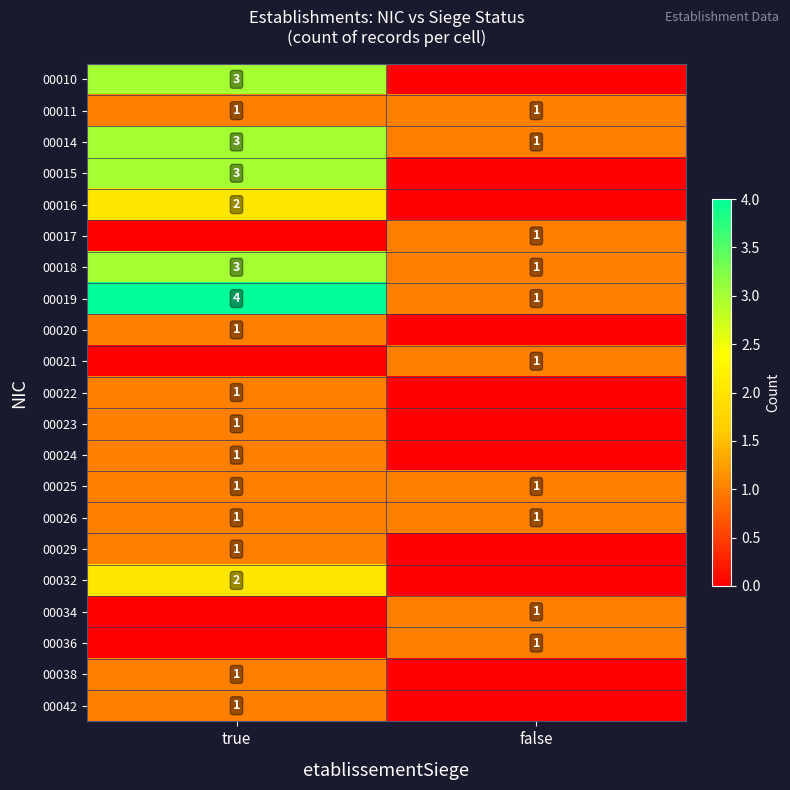

Is the value of 00022 at true greater than the value of 00014 at true?

No